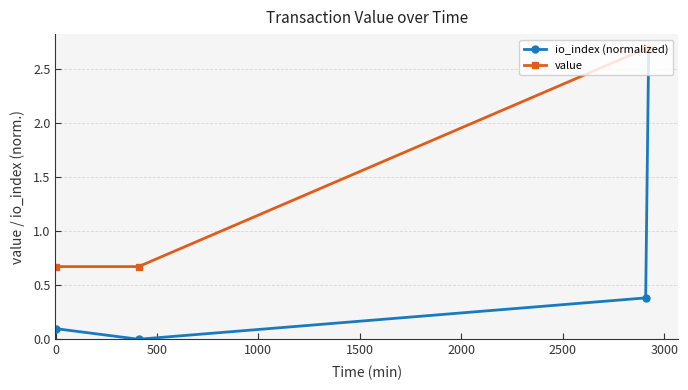

What is the greatest value displayed?

2.7